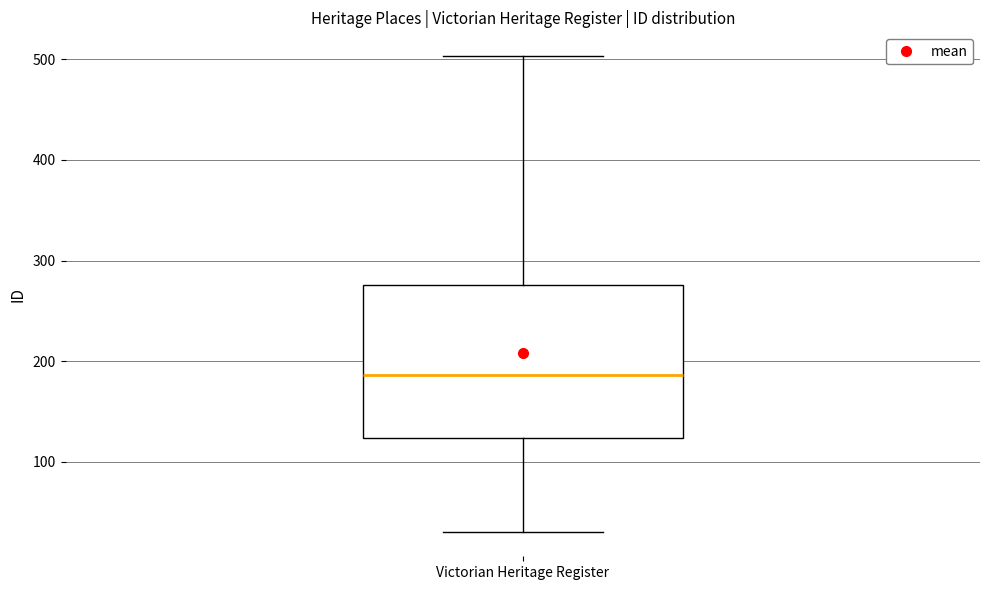

Read this box plot against the y-axis: the position of the median line, the range covered by the box, and the ends of both whiskers. The values are not printed on the chart, so give them approximately, as read against the axis.

median 190, box 120 to 280, whiskers 30 to 500